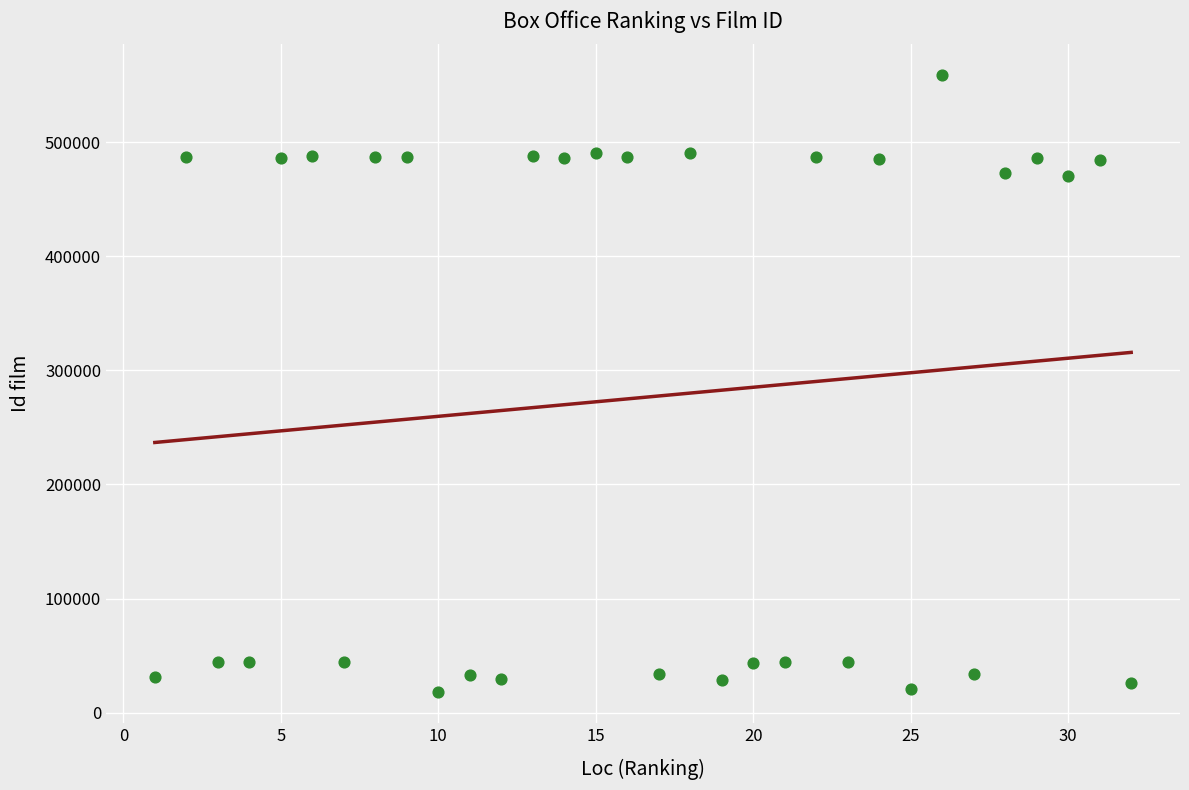

What is the range of X values (max minus min)?

31